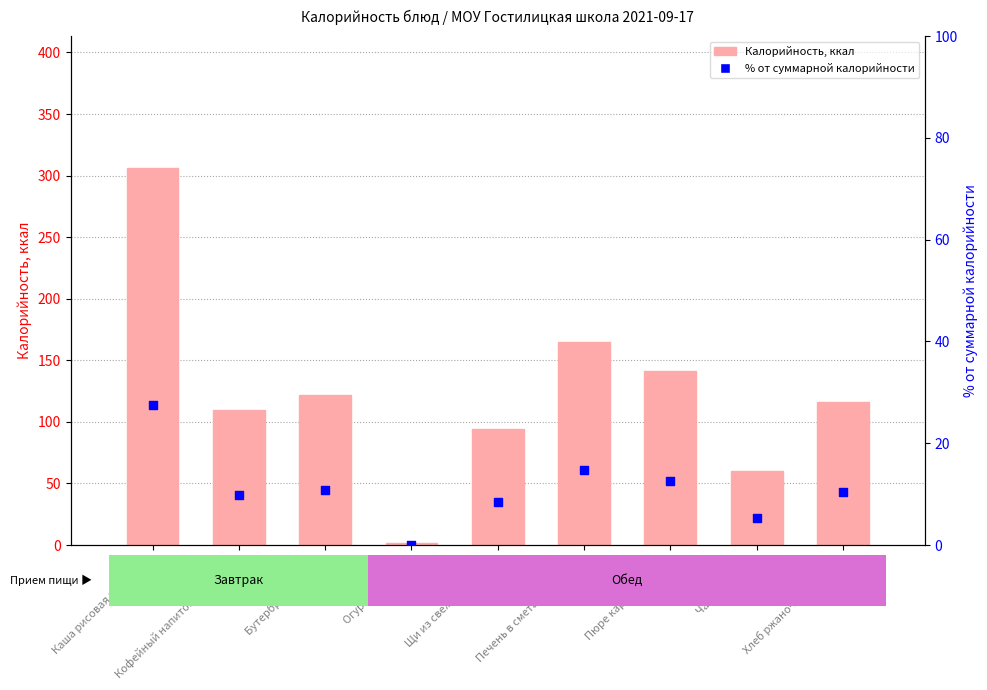

Which series has the largest total across all categories?

Калорийность